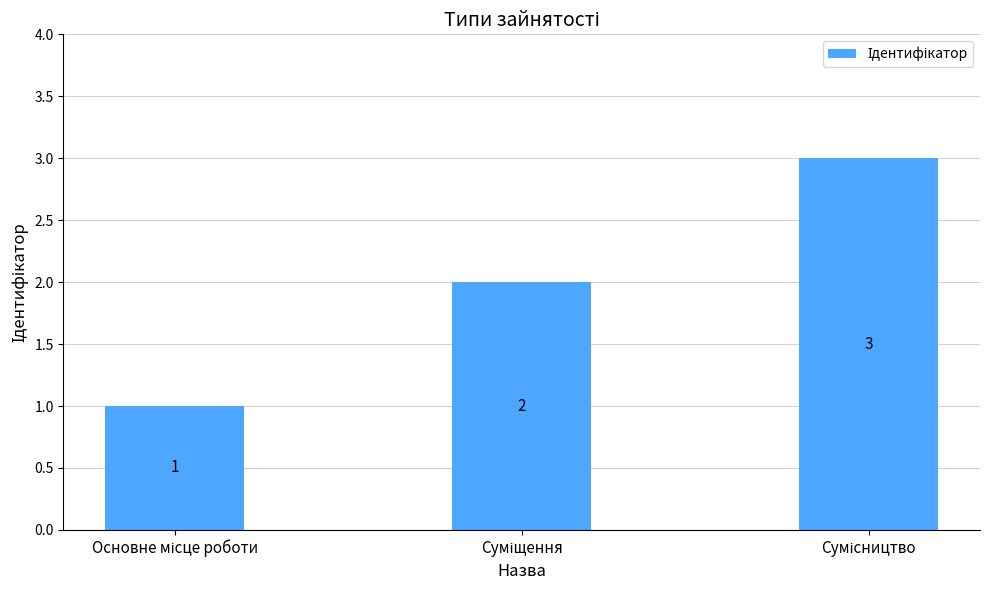

What is the greatest value displayed?

3